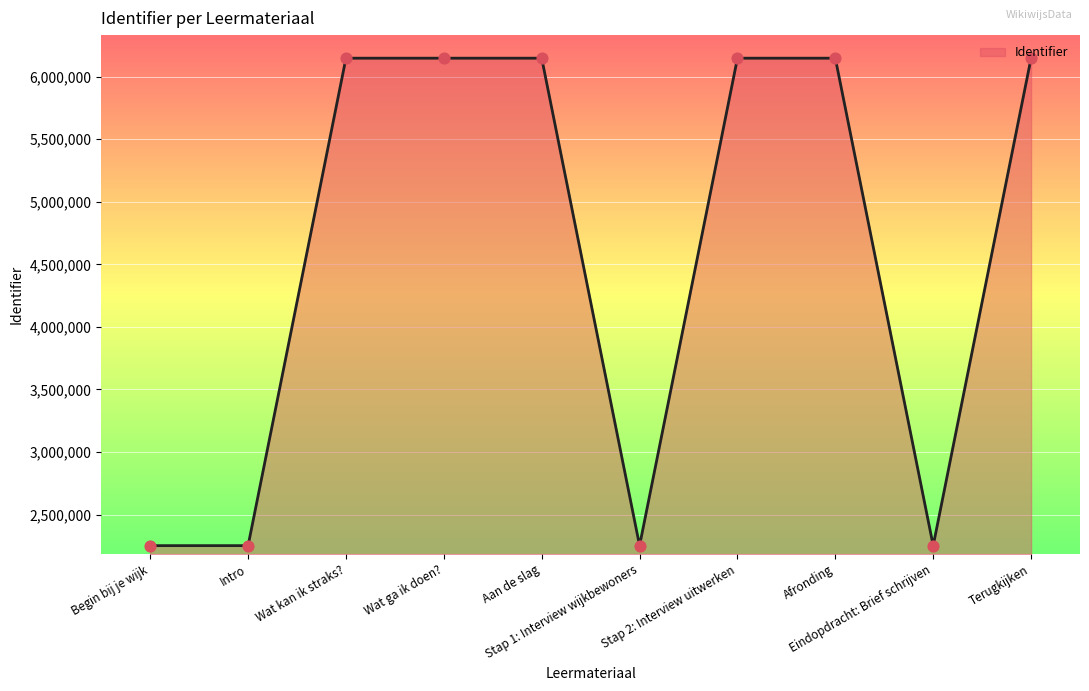

Between Begin bij je wijk and Afronding, which is larger?

Afronding